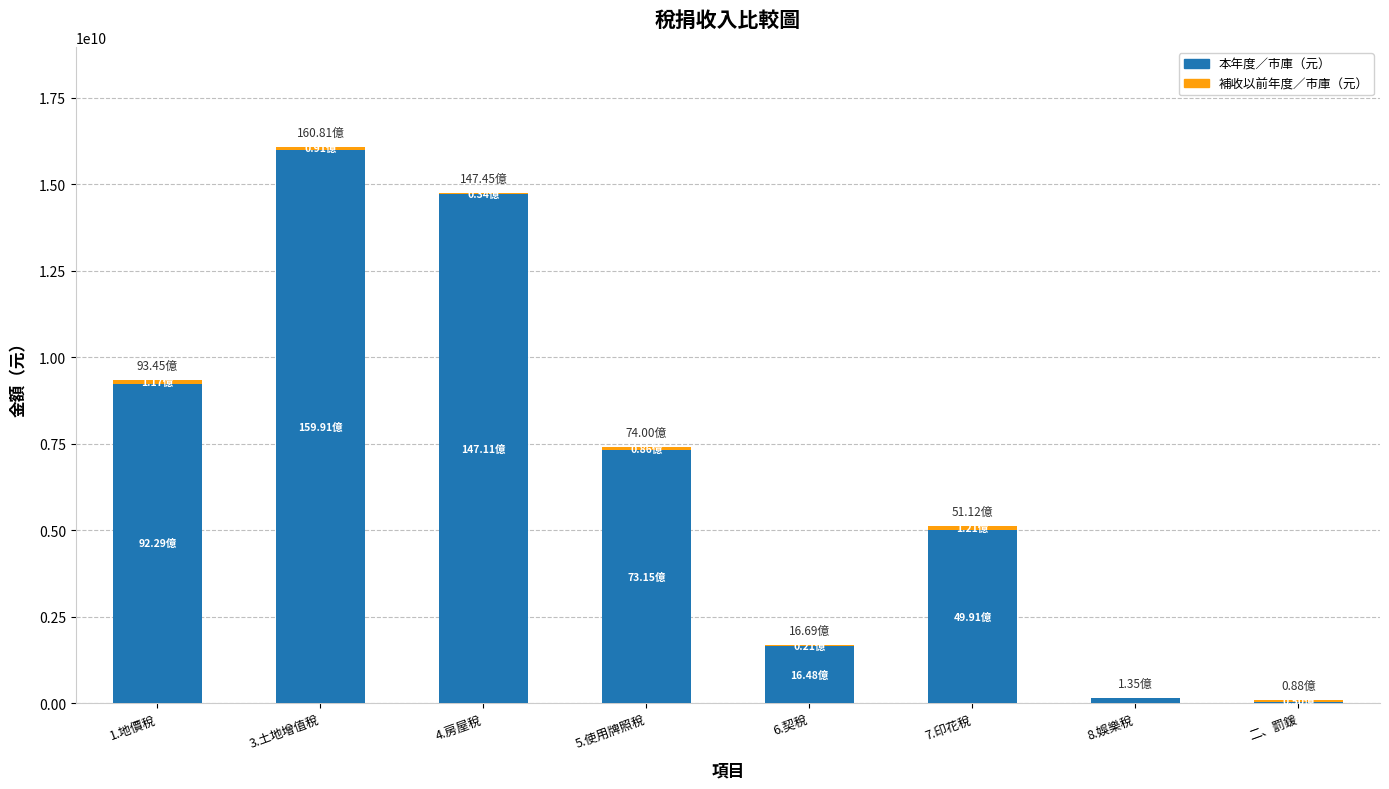

At which category is the sum across all series the highest?

3.土地增值稅